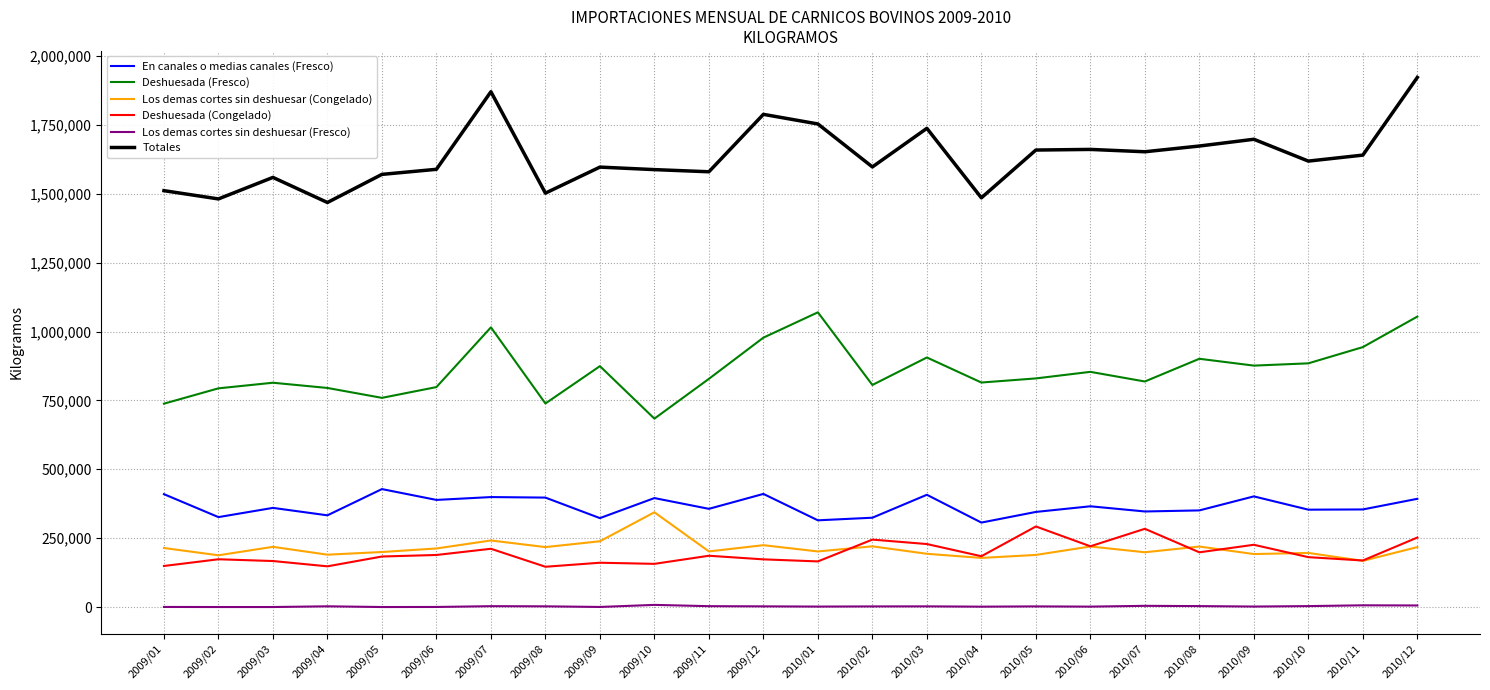

At which category is the sum across all series the highest?

2010/12